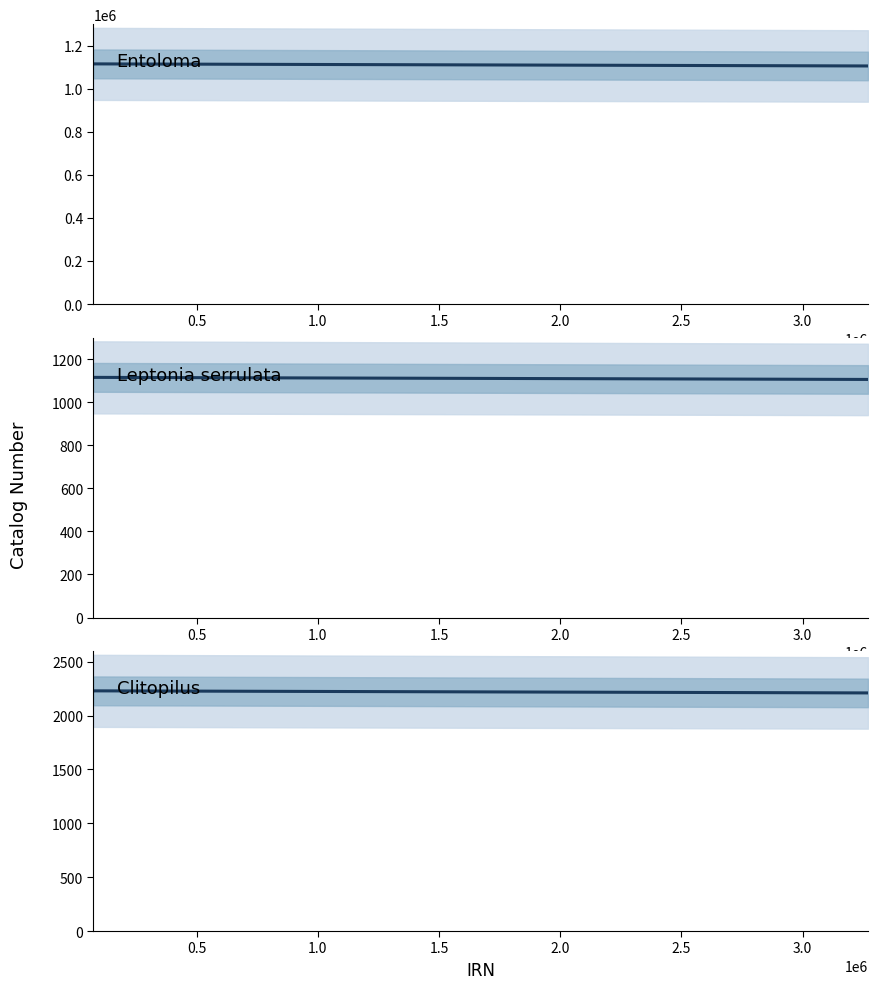

Reading right to left, transcribe all the data shown in this chart.

Entoloma: 1105155.0	1114783.0	1114782.0
Leptonia serrulata: 1105.2	1114.8	1114.8
Clitopilus: 2210.3	2229.6	2229.6